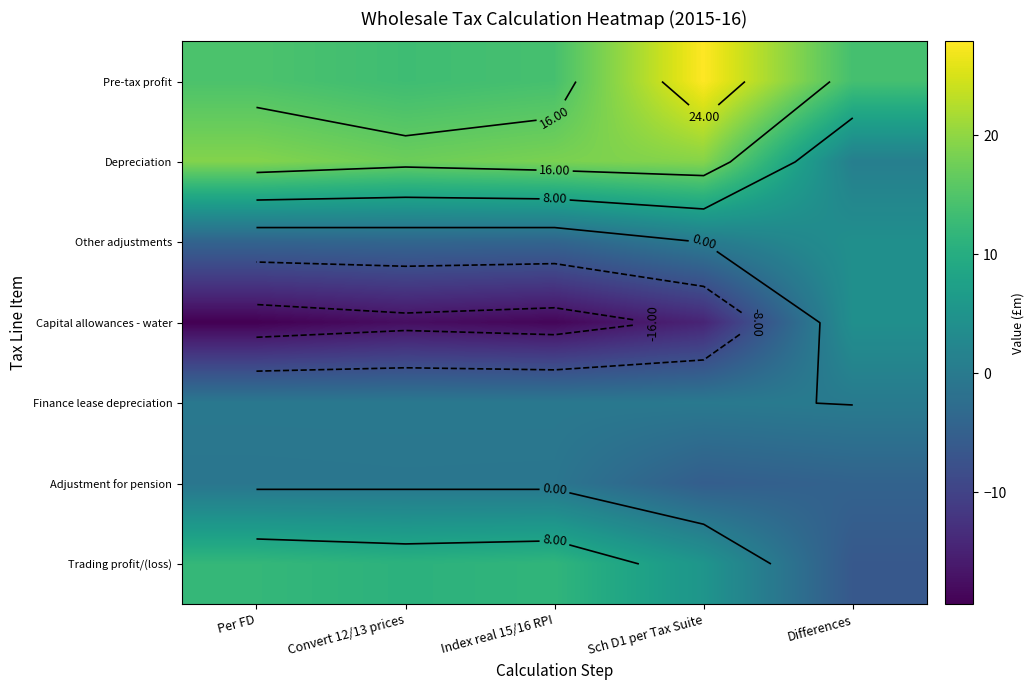

What is the spread (max minus min) of values at Per FD?

38.5